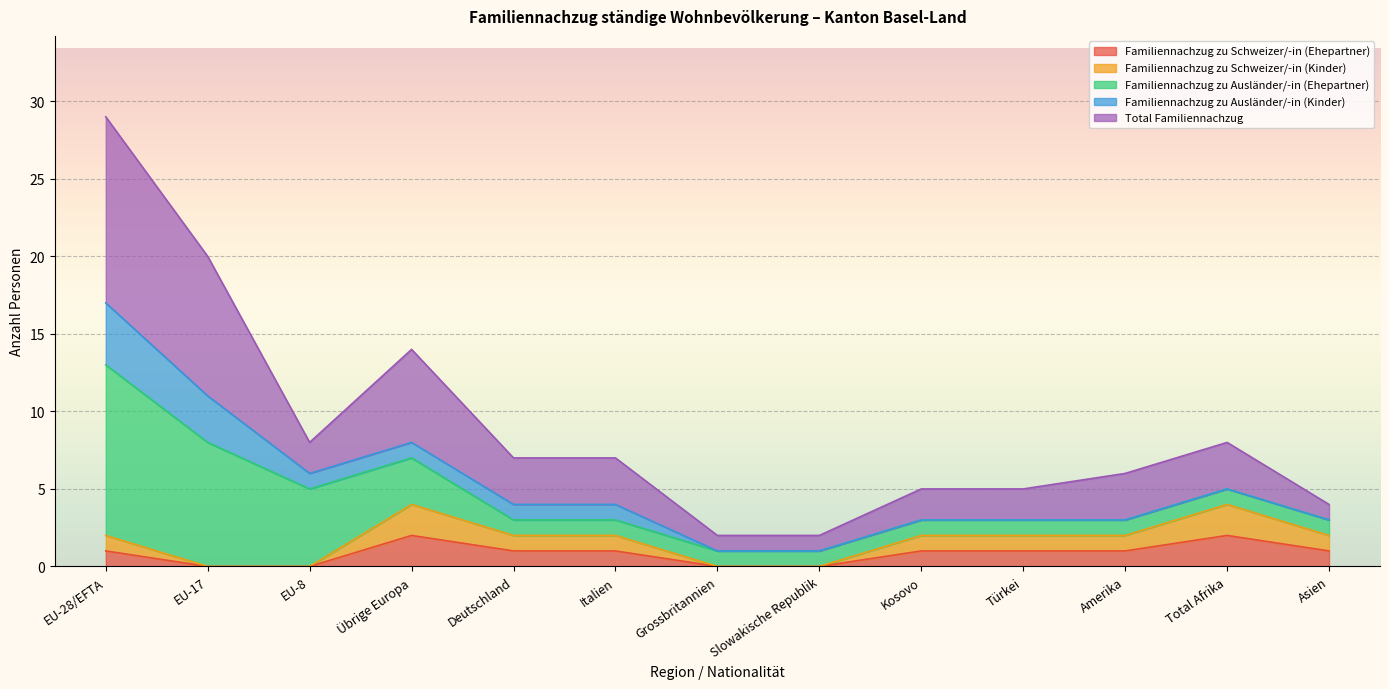

What is the sum of the Familiennachzug zu Schweizer/-in (Ehepartner) values at Deutschland and Türkei?

2